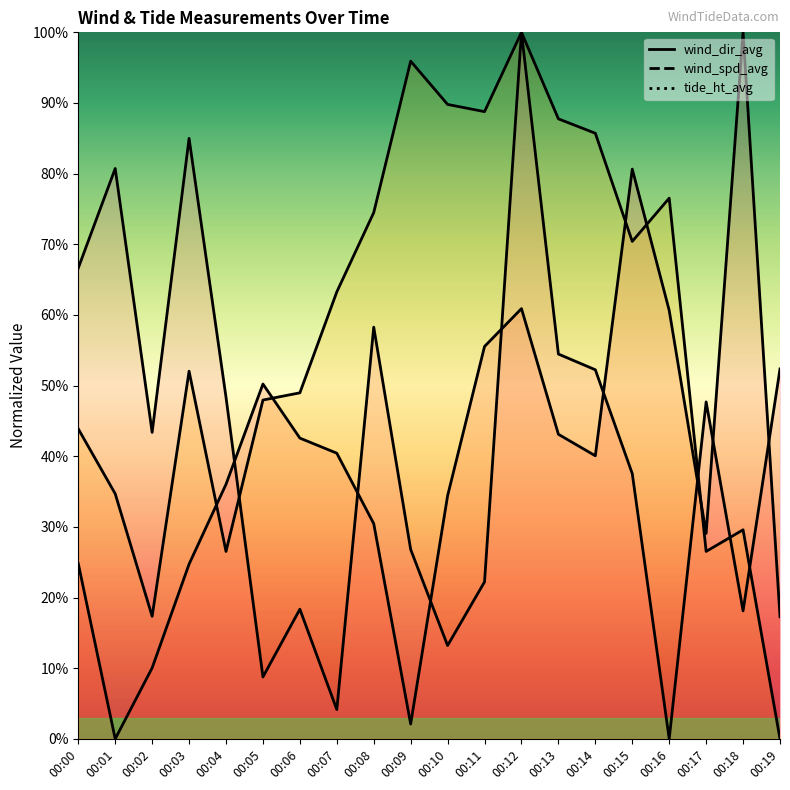

What is the highest value of the wind_dir_avg series?

100.0